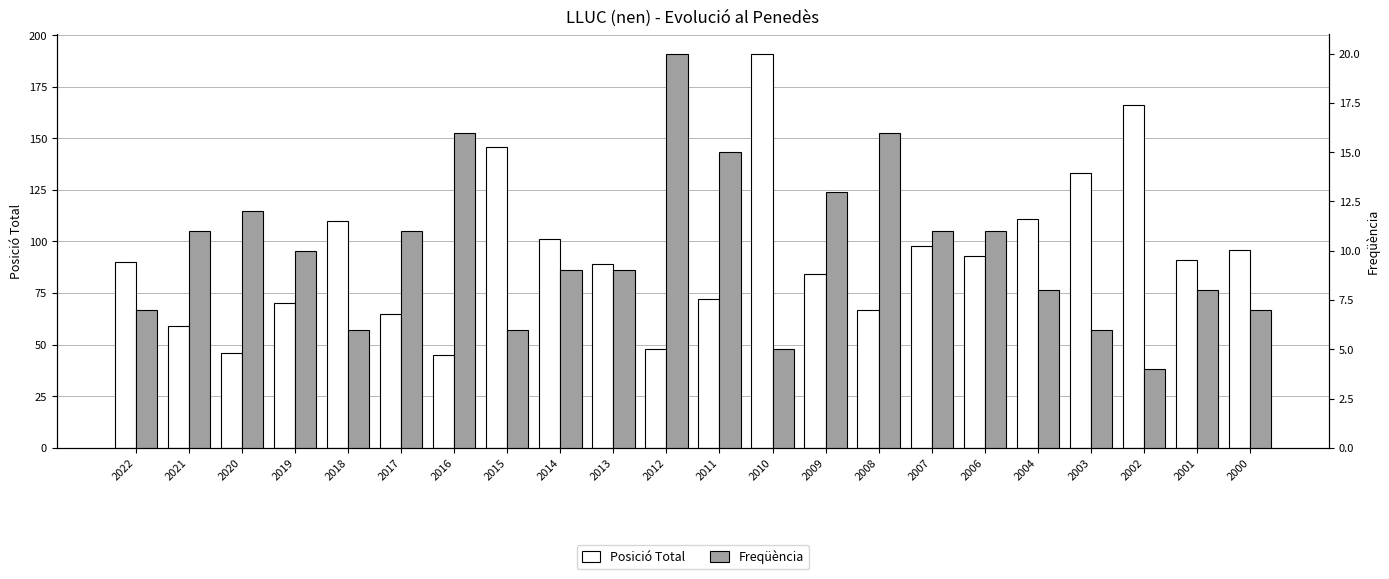

What is the sum of all Freqüència values?

221